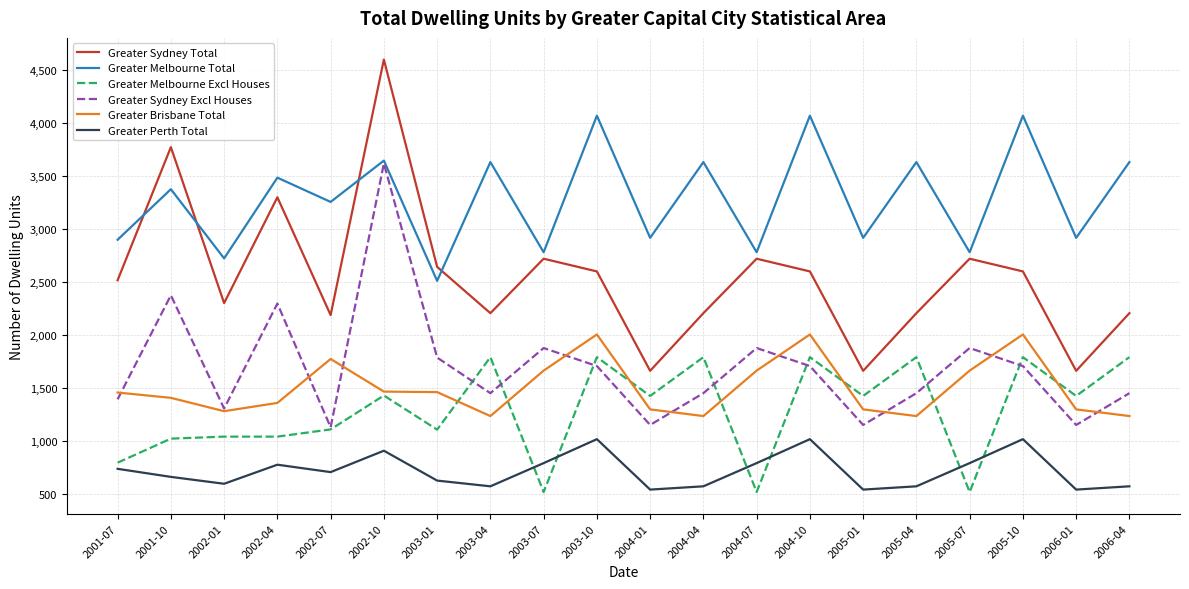

List the series in order of their peak value, highest first.

Greater Sydney Total, Greater Melbourne Total, Greater Sydney Excl Houses, Greater Brisbane Total, Greater Melbourne Excl Houses, Greater Perth Total